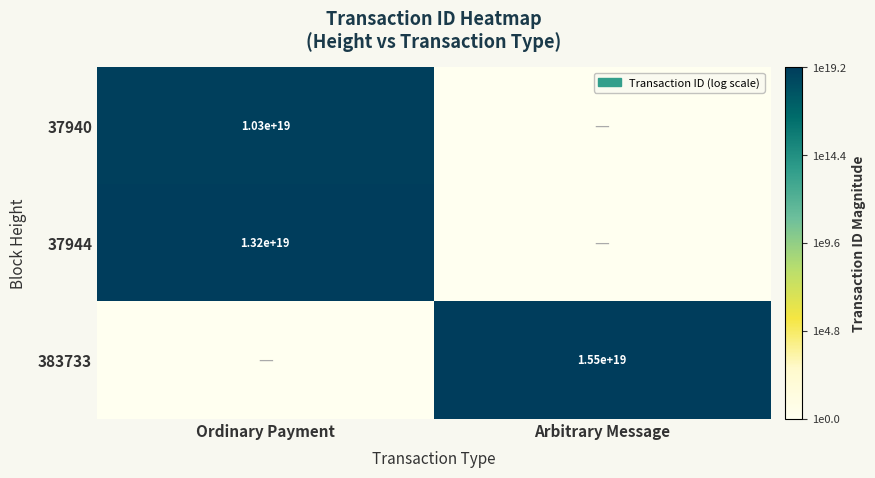

The value of 383733 at Arbitrary Message is 21958928991293952000. True or false?

False